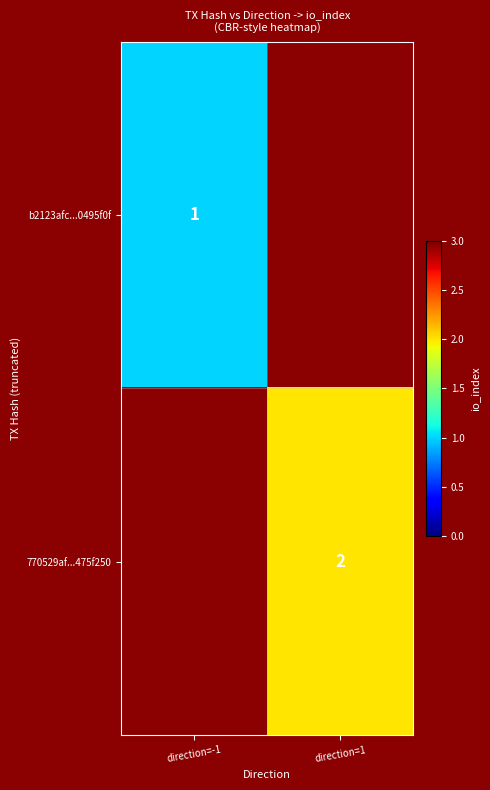

How many categories are shown in the chart?

2